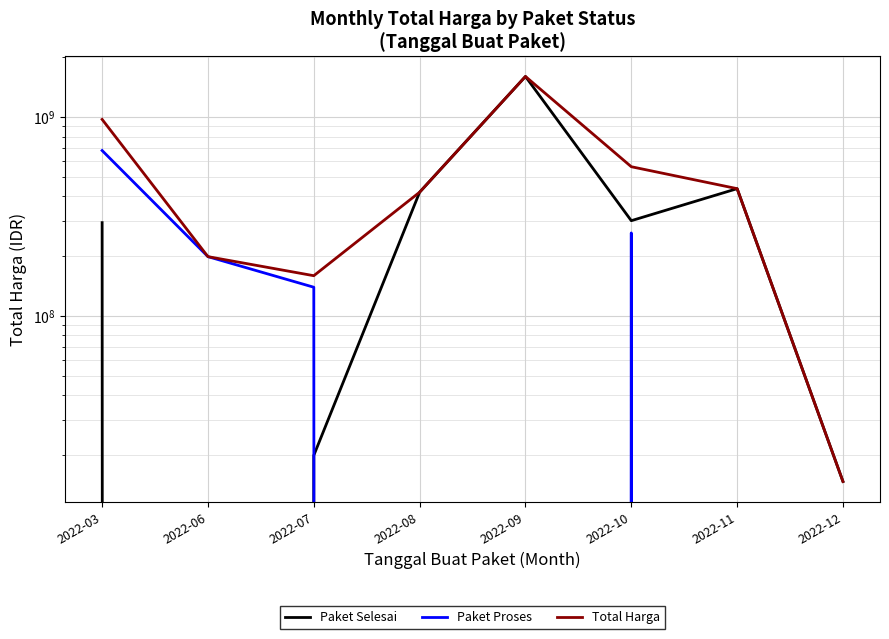

What is the difference between the maximum and minimum values in the Paket Selesai series?

1604159000